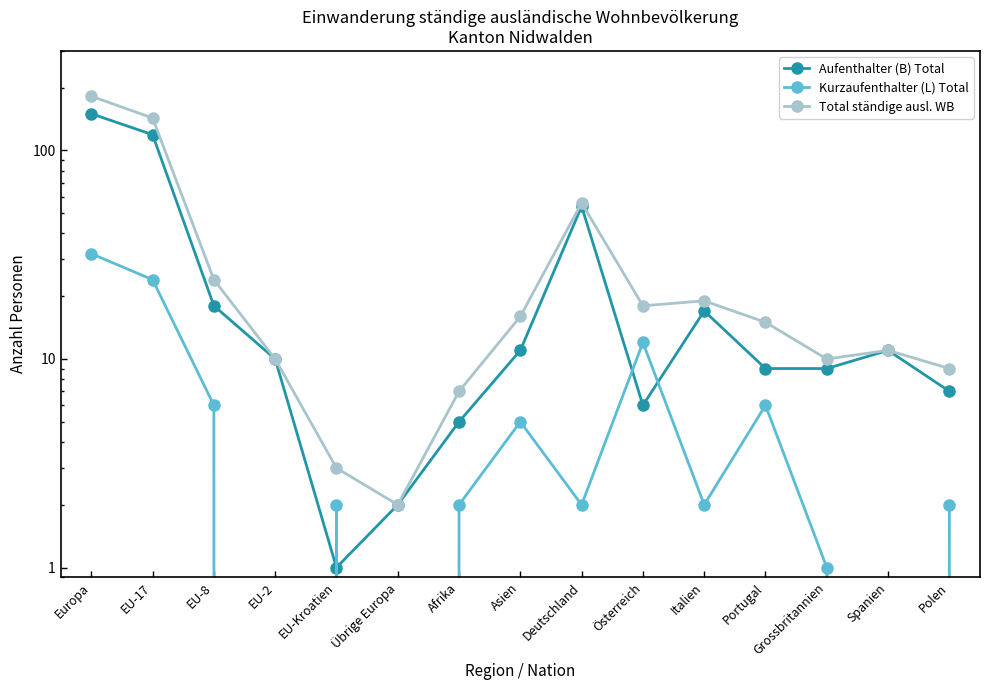

True or false: Total ständige ausl. WB and Aufenthalter (B) Total cross at least once.

False